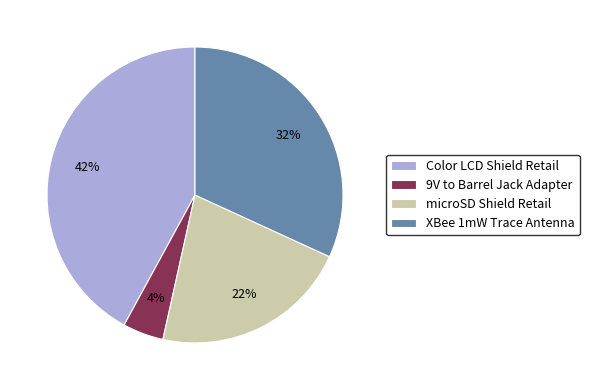

Is the sum of microSD Shield Retail and Color LCD Shield Retail greater than half?

Yes